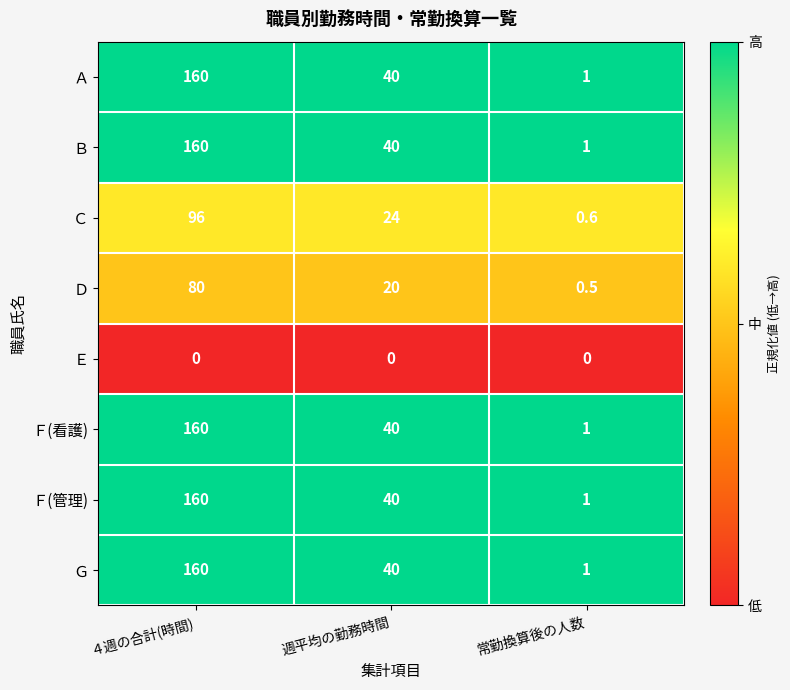

List the labels in order of Ｇ value, largest first.

４週の合計(時間), 週平均の勤務時間, 常勤換算後の人数